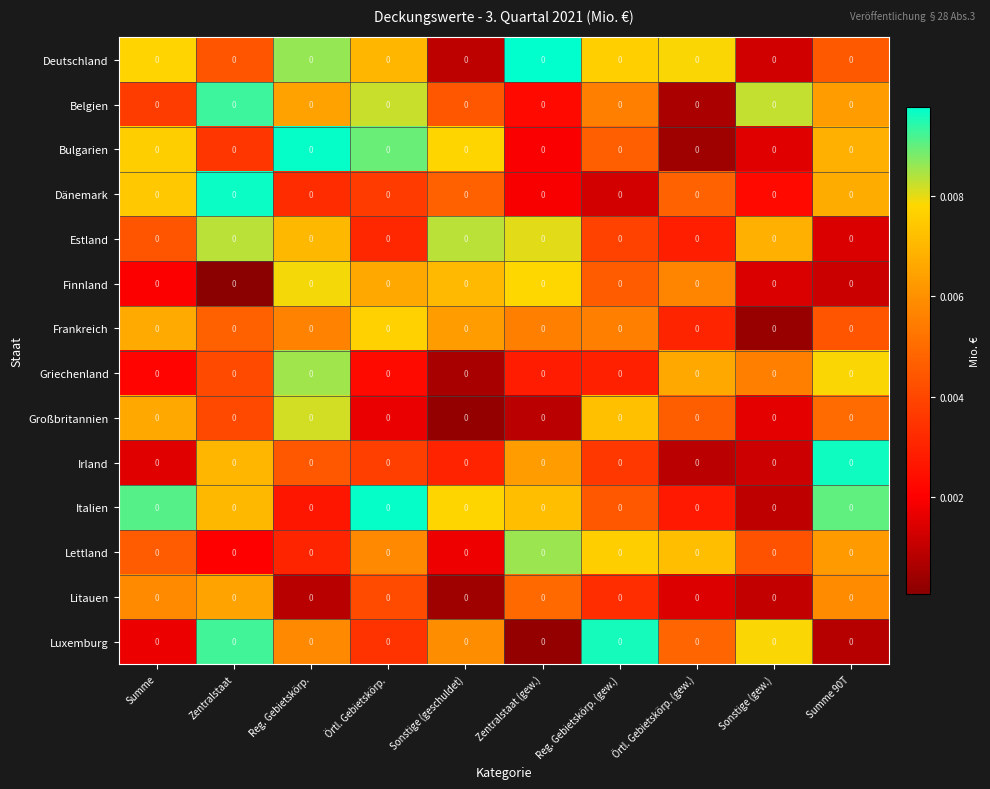

Where is Dänemark nearest to the value 0?

Reg. Gebietskörp. (gew.)